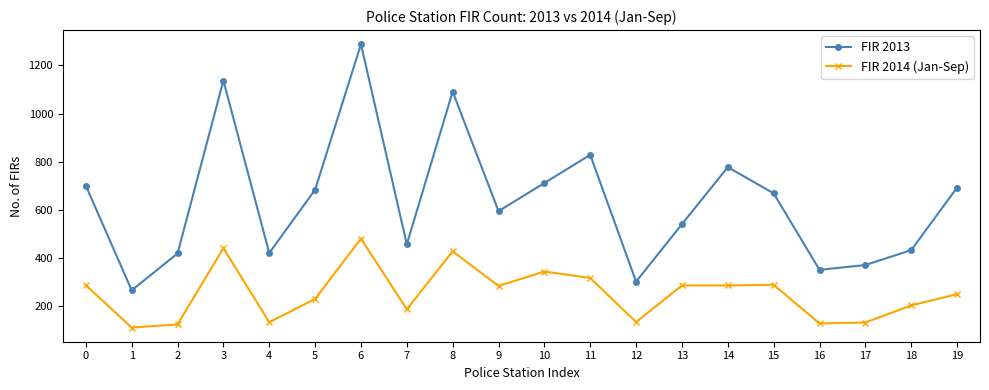

Which category has the highest value in the FIR 2013 series?

6